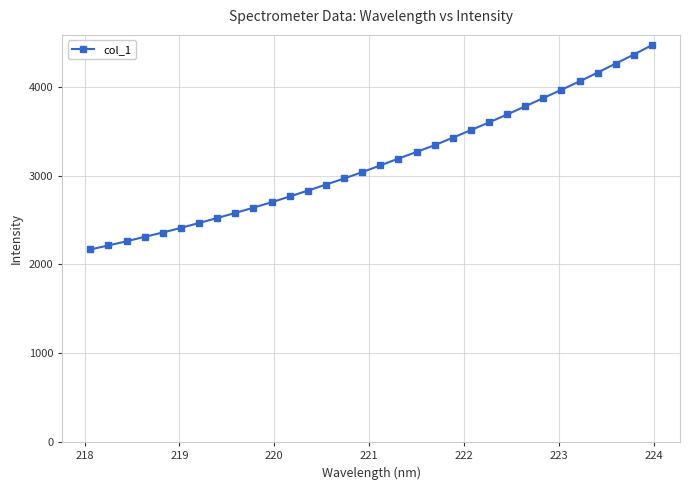

What is the value of the 20th point from the left?

3343.1